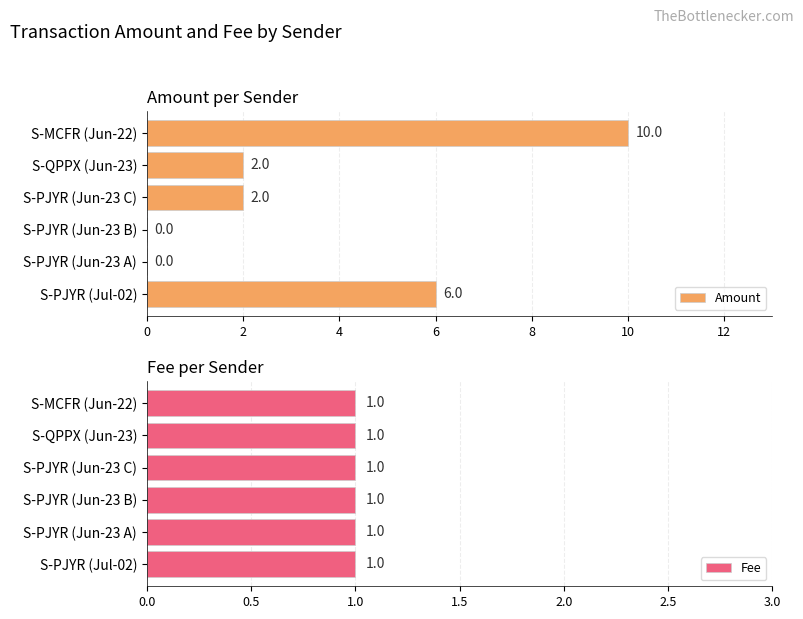

Rank the series by their average value, from lowest to highest.

Fee, Amount